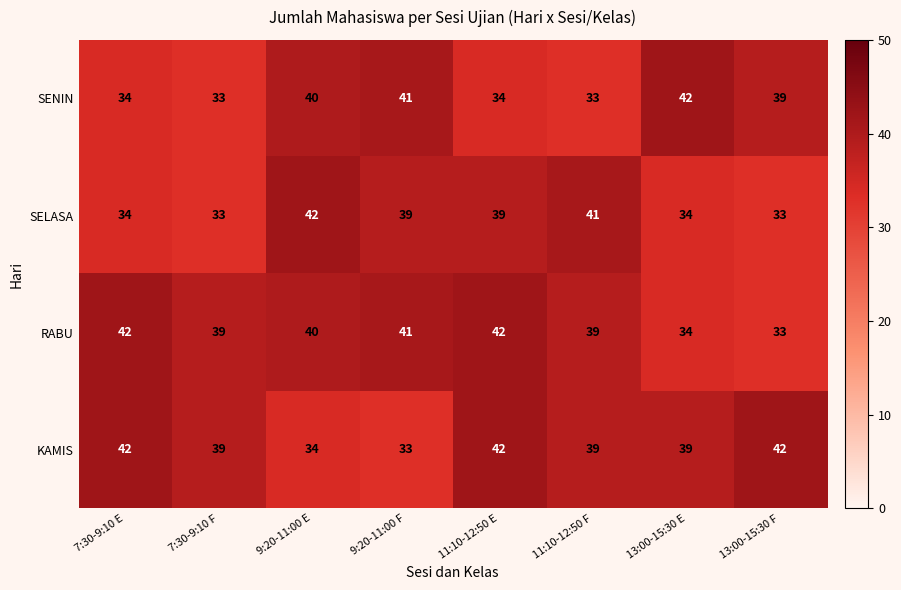

Which series changed the most between 11:10-12:50 F and 13:00-15:30 F?

SELASA